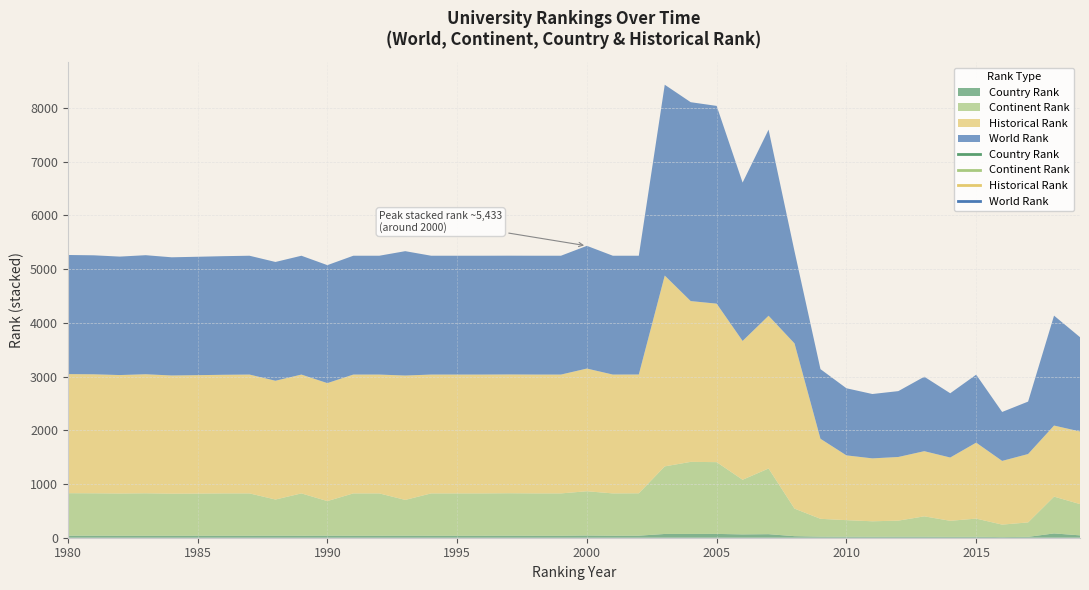

Which series changed the most between 1990 and 1991?

continent rank